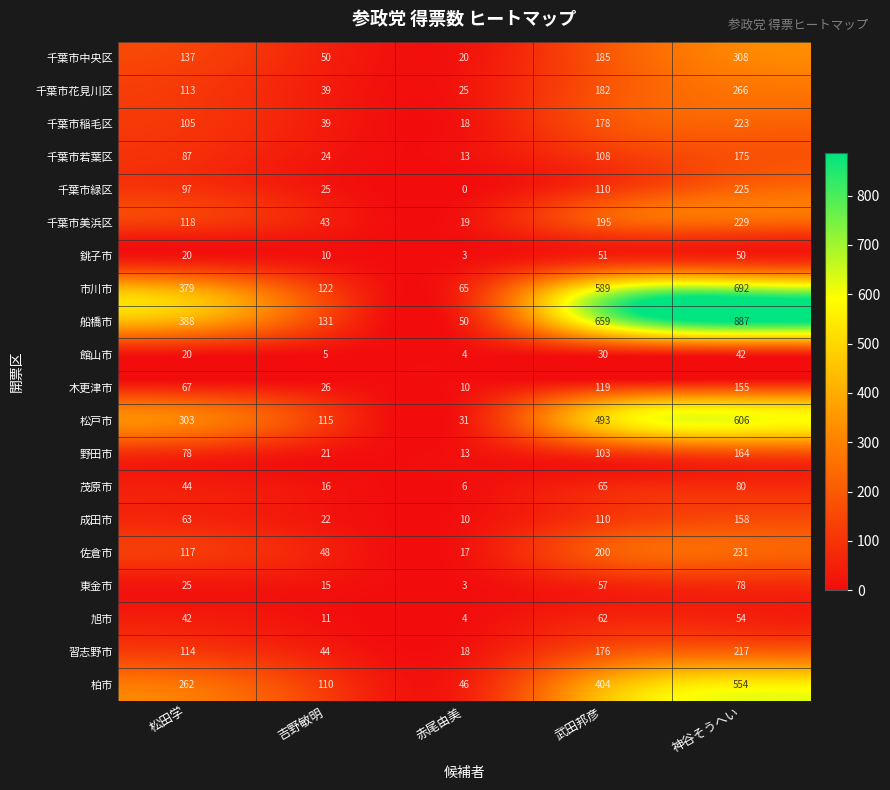

The value of 習志野市 at 松田学 is 155. True or false?

False